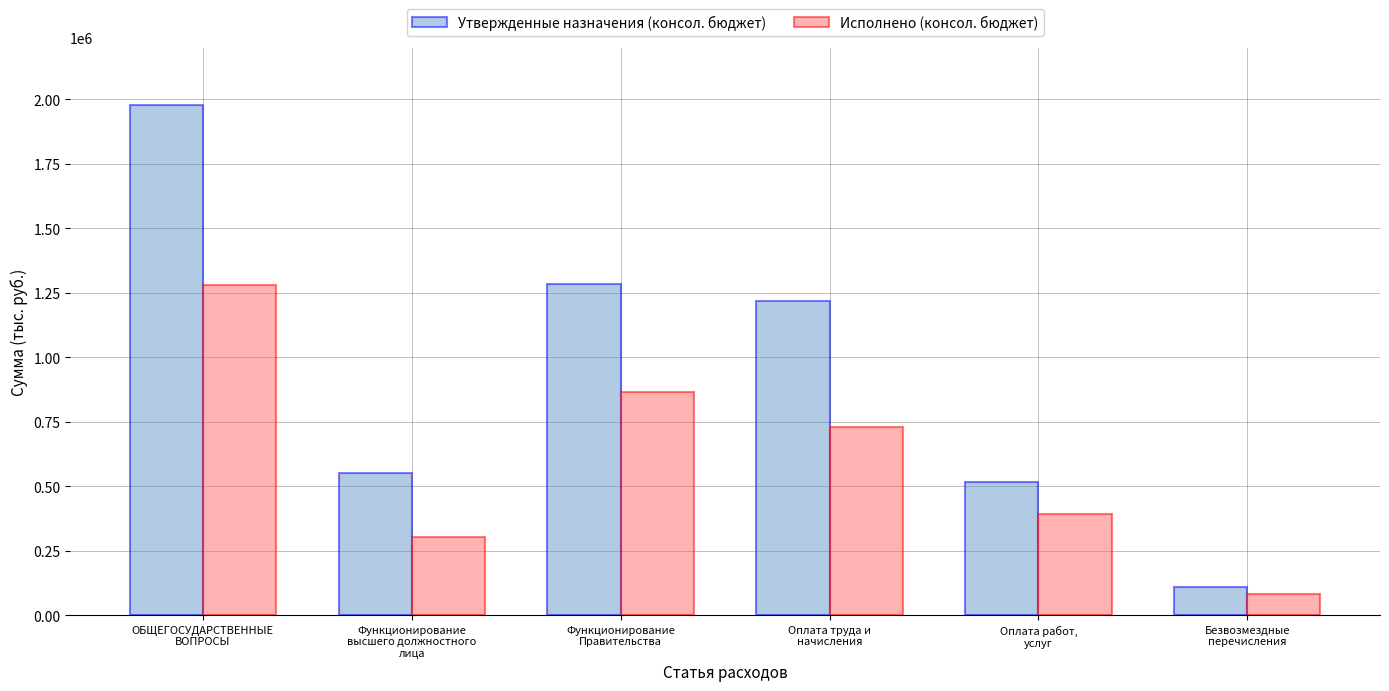

List the series in order of their overall mean, lowest first.

Исполнено (консол. бюджет), Утвержденные назначения (консол. бюджет)